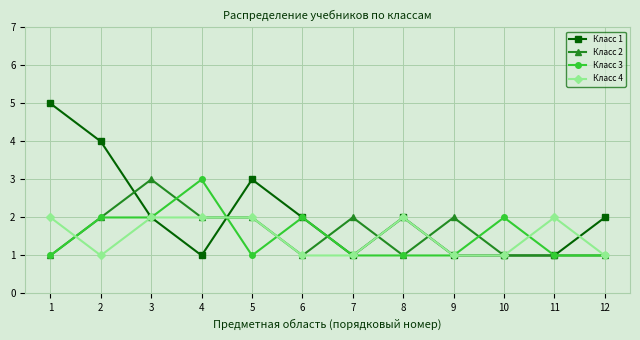

Is it true that Класс 3 equals 2 at 2?

True